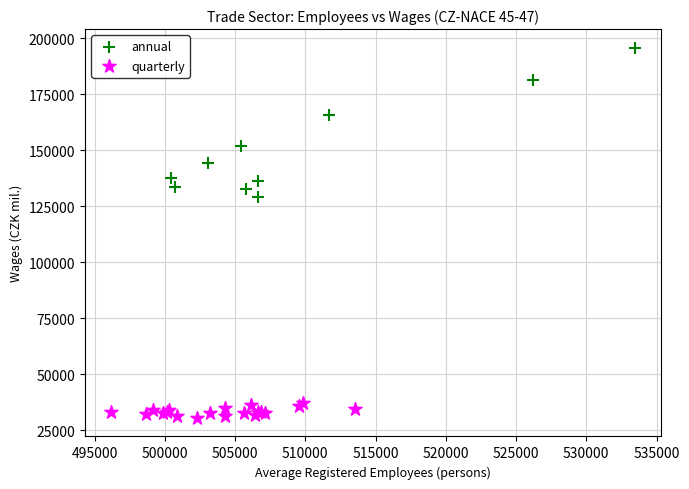

Which series reaches the maximum Y coordinate?

annual